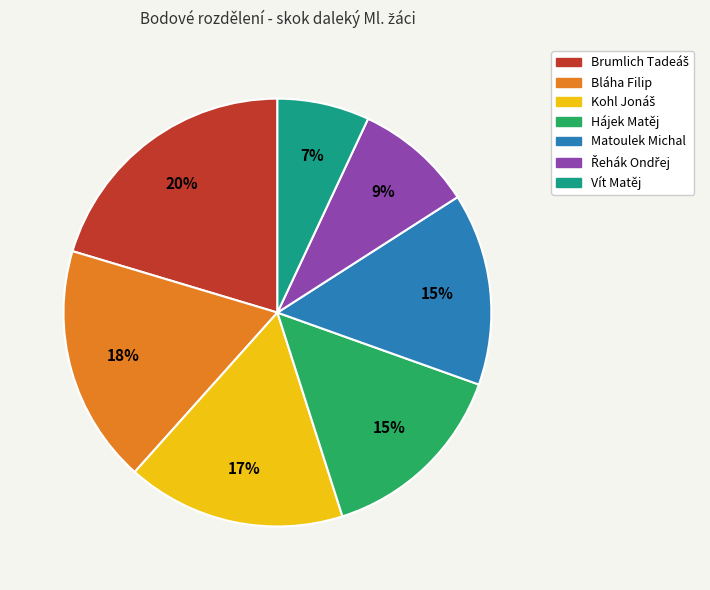

To the nearest percent, what is the average slice percentage?

14%